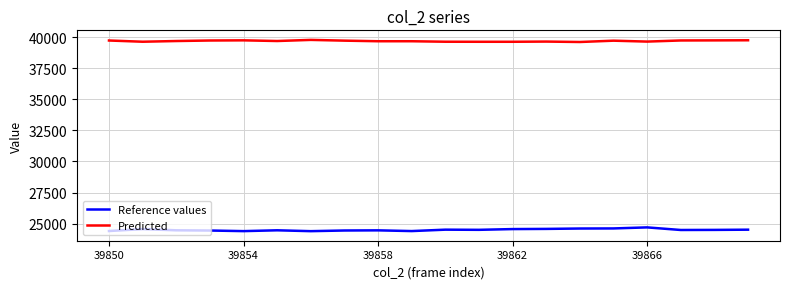

What is the minimum value shown in the chart?

24400